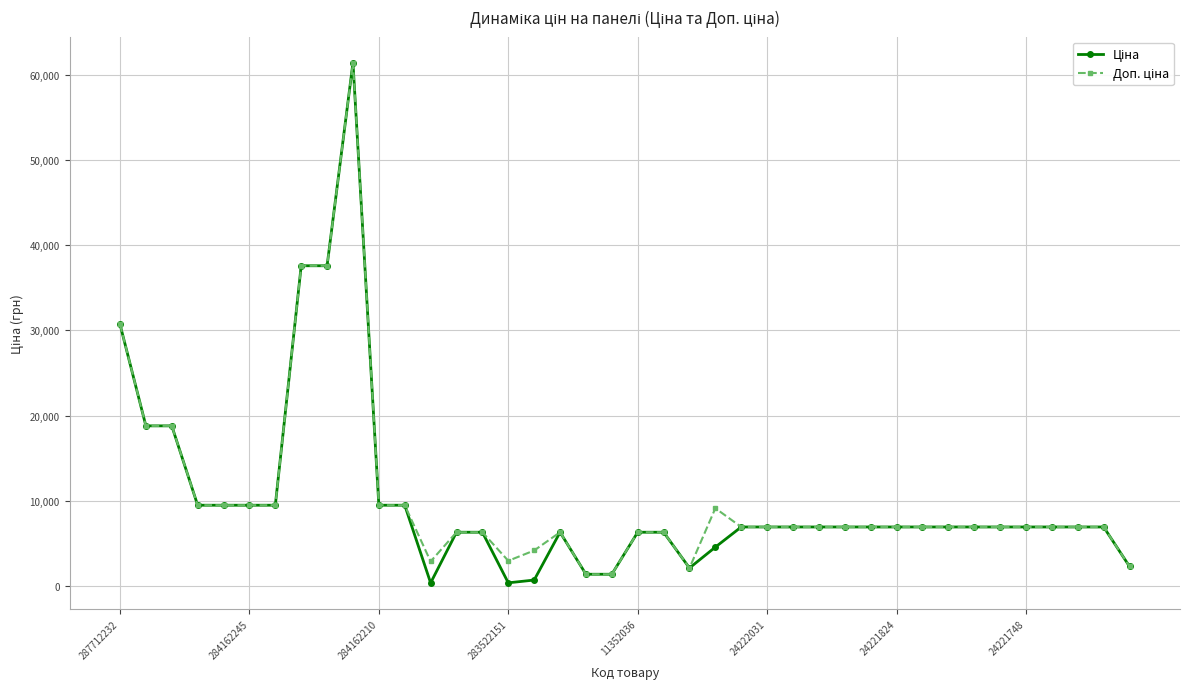

What is the greatest value displayed?

61434.3